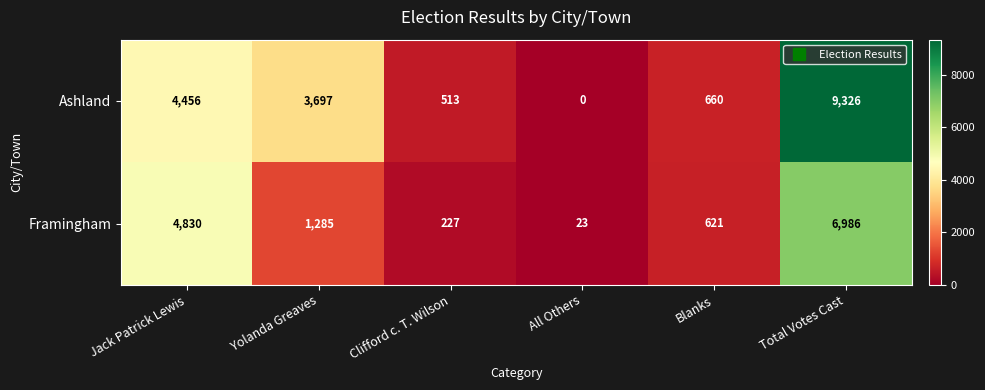

The value of Ashland at Blanks is 660. True or false?

True